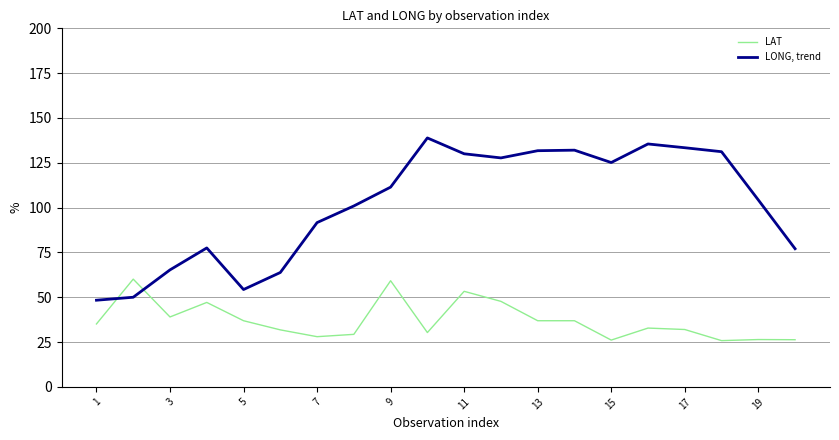

How many intersections are there between LONG, trend and LAT?

2